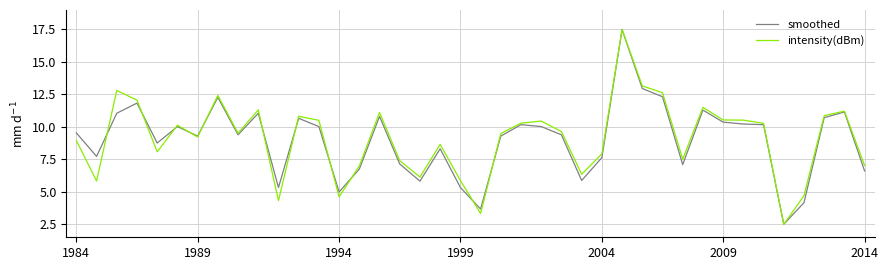

What is the greatest value displayed?

17.5